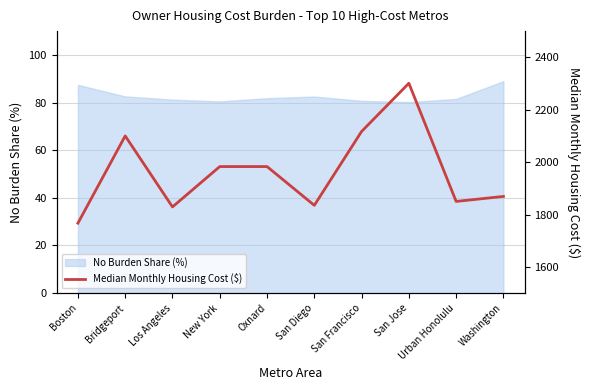

Does the chart display data point markers on the line(s)?

No